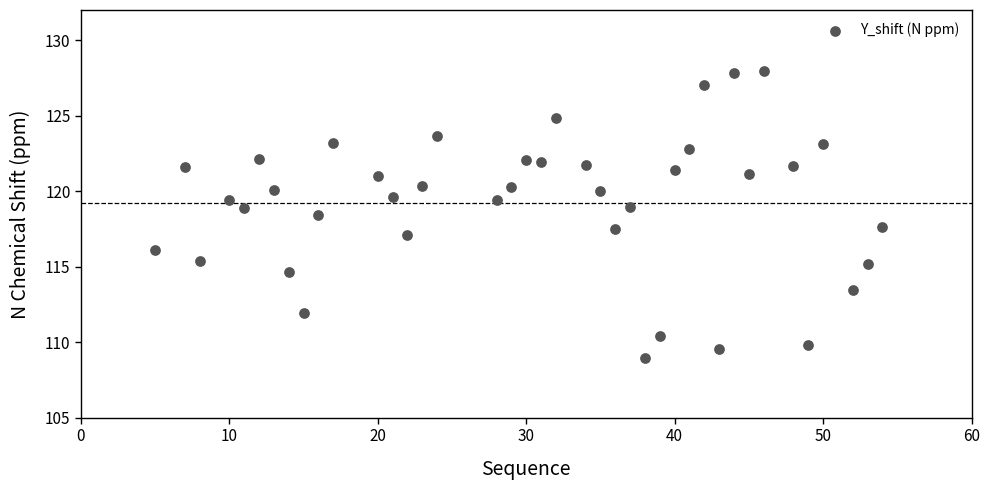

What is the range of Y values (max minus min)?

19.0